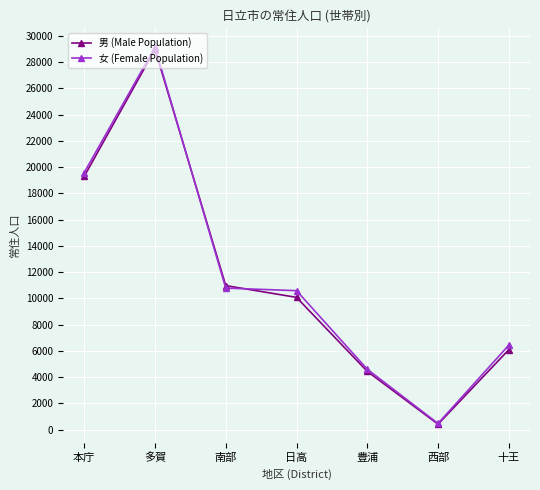

Reading right to left, extract all data points from this chart.

男 (Male Population): 十王=6091	西部=419	豊浦=4444	日高=10079	南部=10975	多賀=28969	本庁=19296
女 (Female Population): 十王=6437	西部=476	豊浦=4607	日高=10589	南部=10786	多賀=29134	本庁=19587